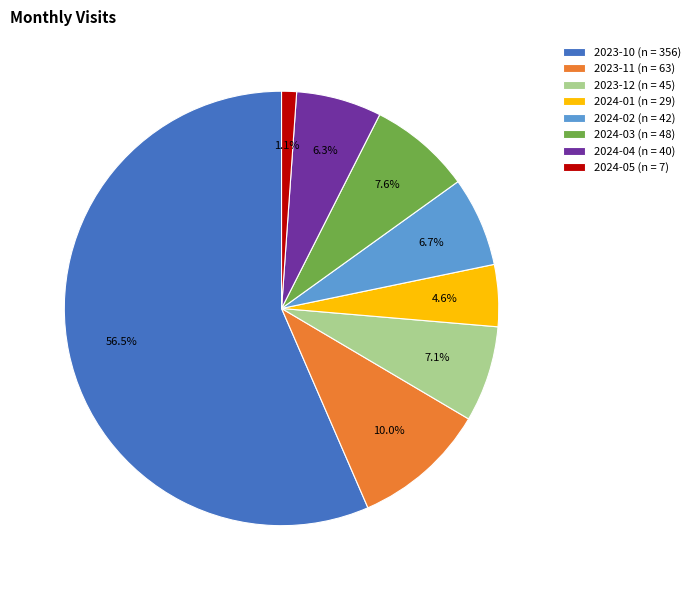

To the nearest percent, what is the difference between the largest and smallest slice percentages?

55%